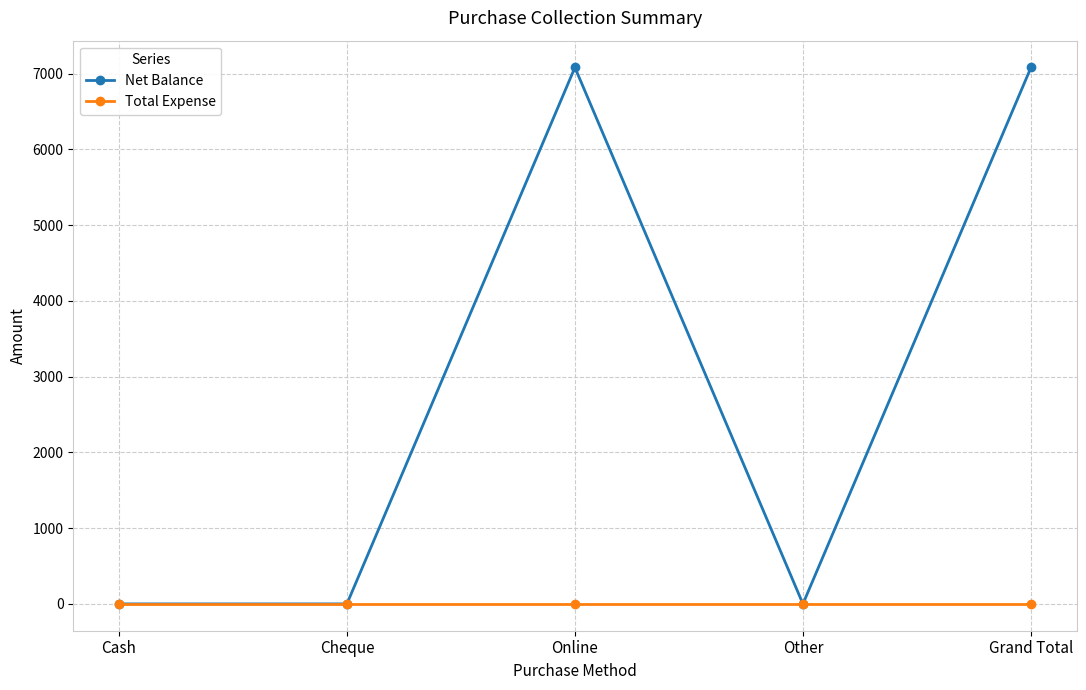

Rank the series by their average value, from highest to lowest.

Net Balance, Total Expense